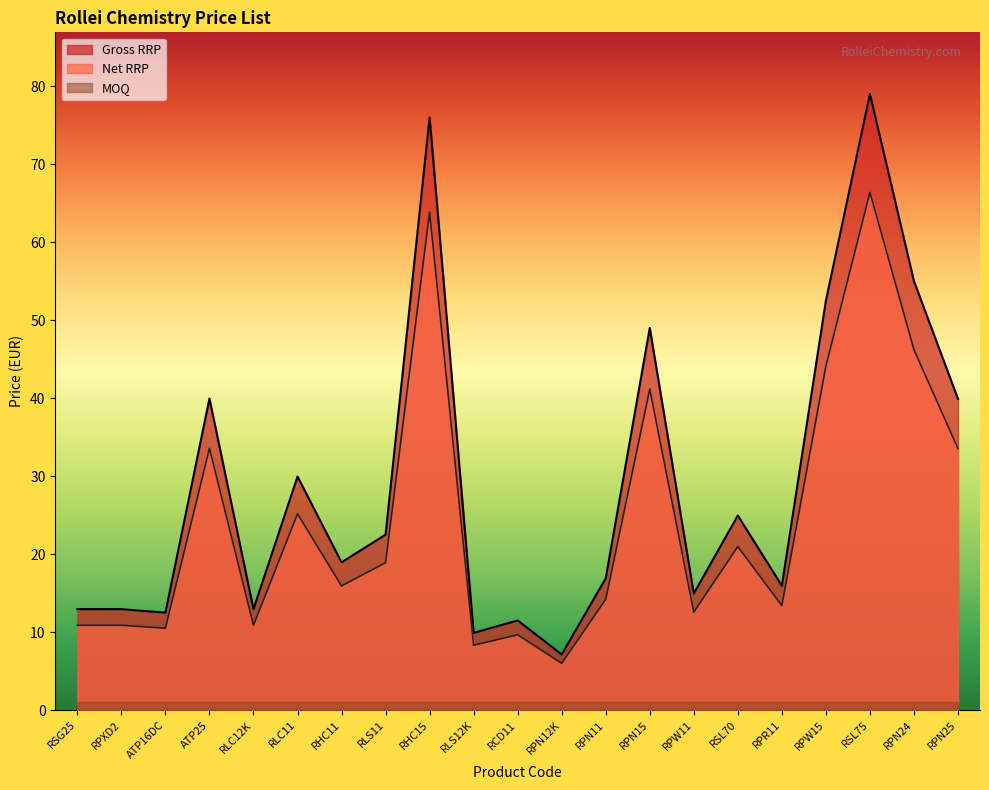

What is the total value across all series at RPN15?

91.2